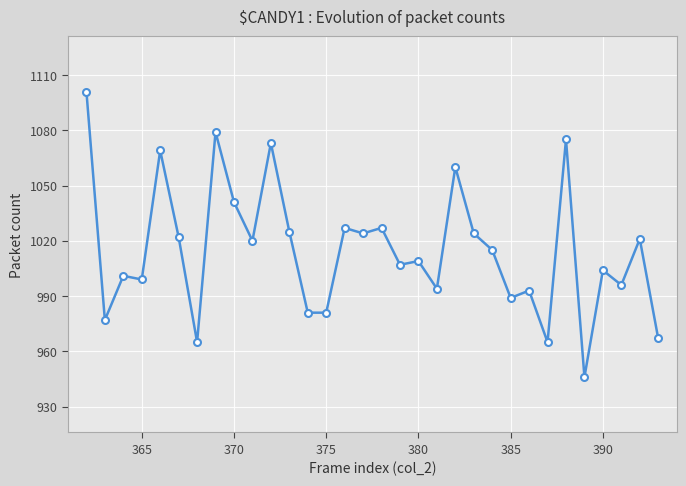

How many data points are less than 1015?

16